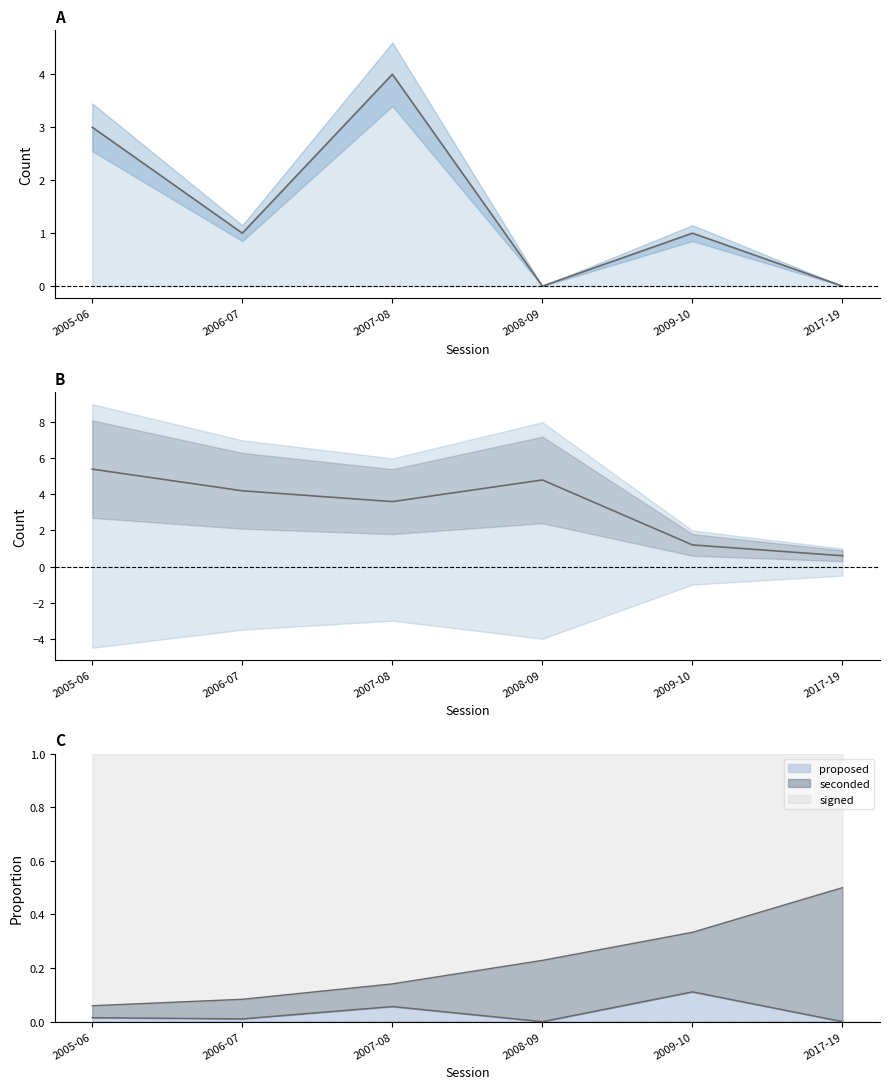

At which category is the sum across all series the highest?

2005-06